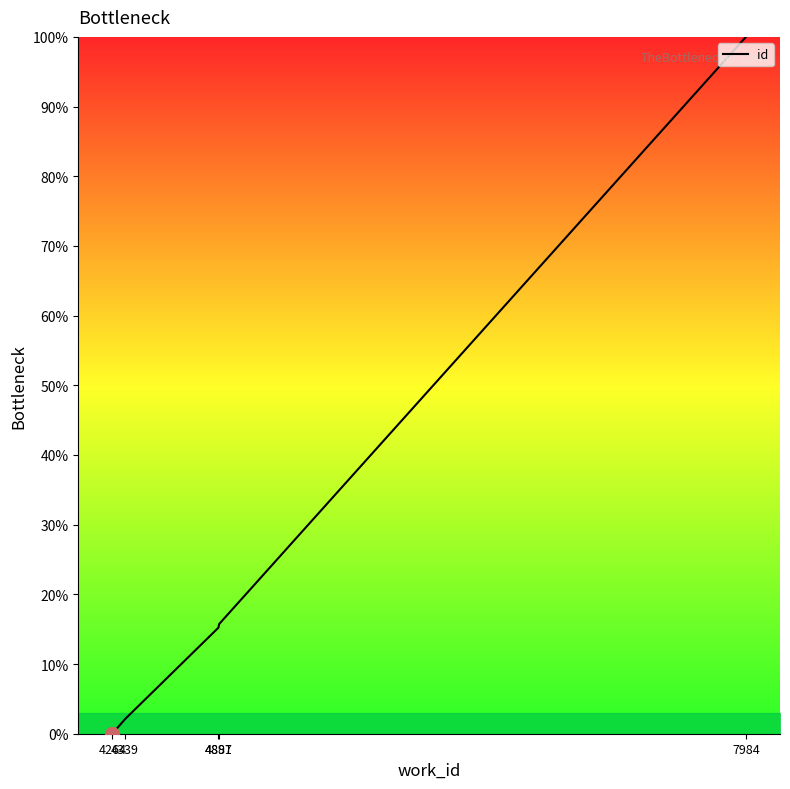

What is the maximum value shown in the chart?

100.0